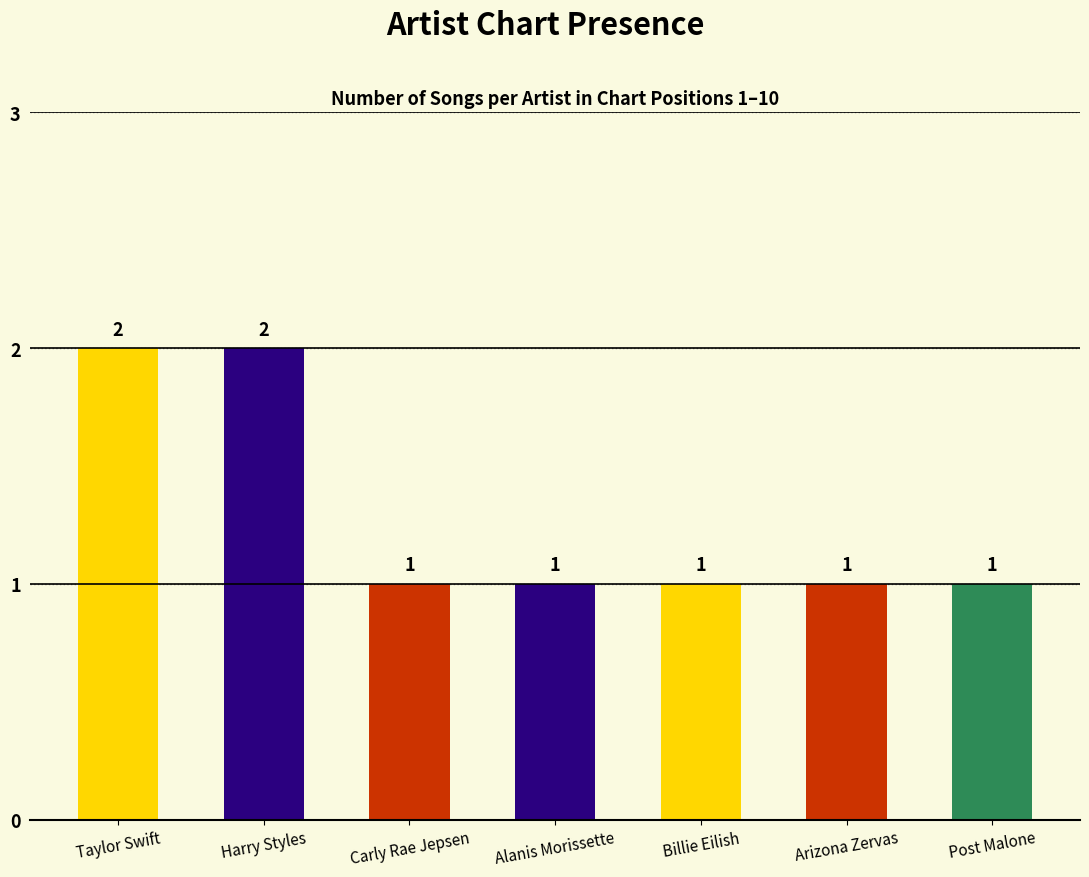

Is it true that the value at Harry Styles is 2?

True